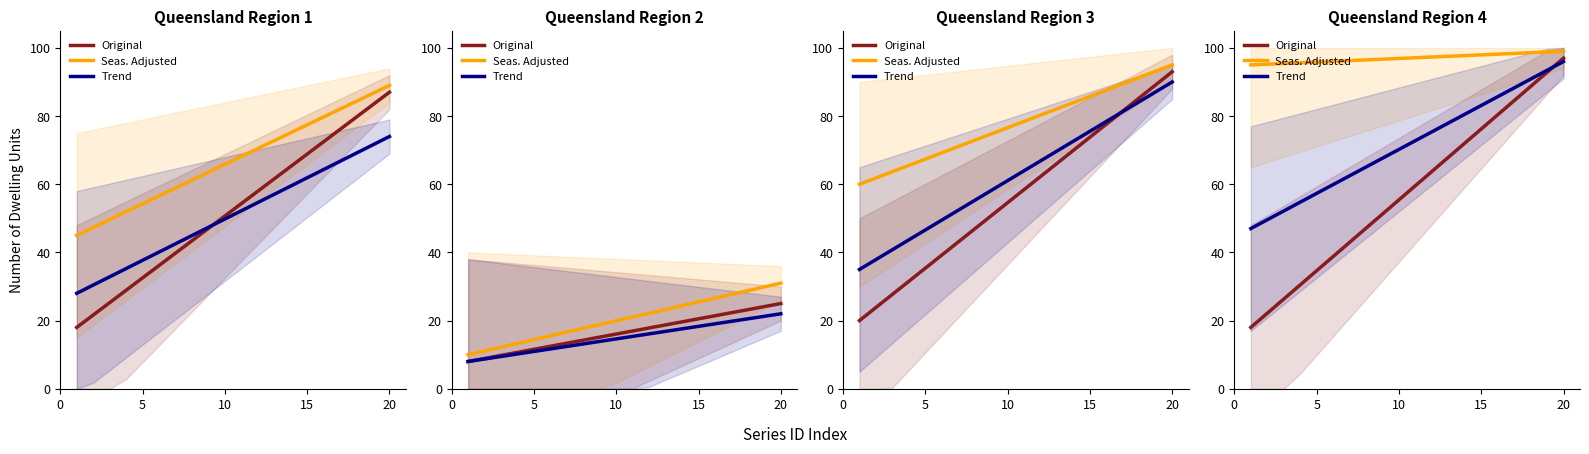

Which series has the widest spread of values?

Original